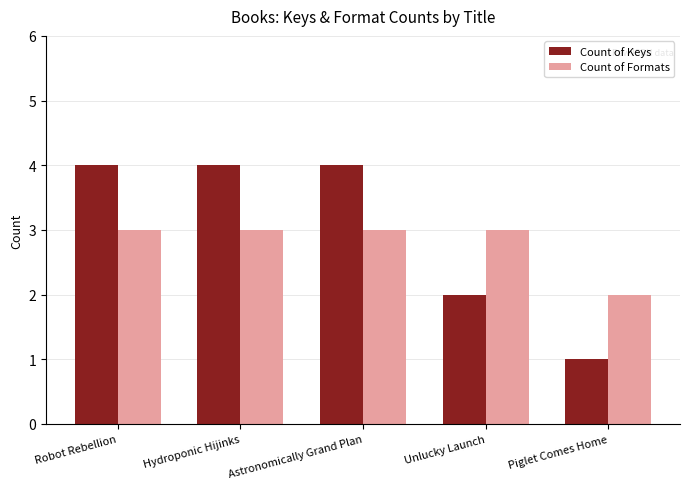

Rank the series at Unlucky Launch from lowest to highest value.

Count of Keys, Count of Formats